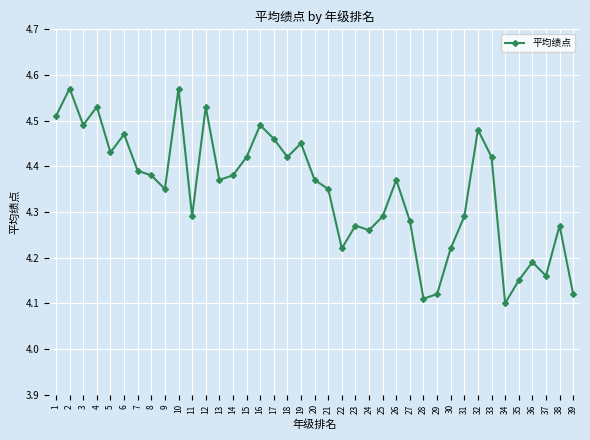

Approximately how many times larger is the value at 19 compared to 4?

1.0